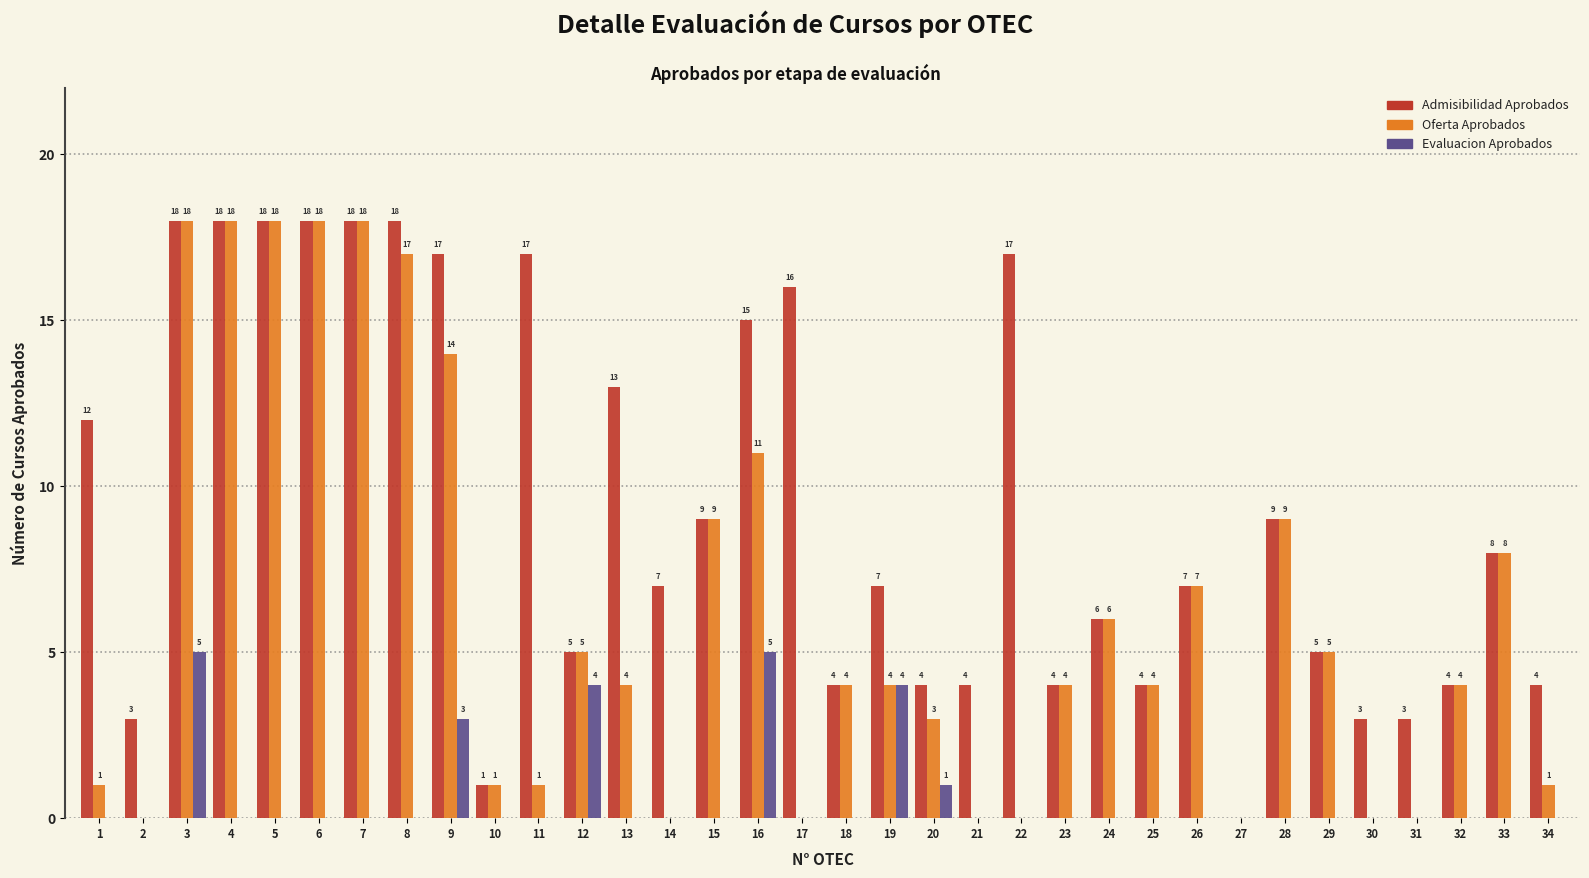

Reading left to right, list all the values displayed in this chart.

Admisibilidad Aprobados: 1=12	2=3	3=18	4=18	5=18	6=18	7=18	8=18	9=17	10=1	11=17	12=5	13=13	14=7	15=9	16=15	17=16	18=4	19=7	20=4	21=4	22=17	23=4	24=6	25=4	26=7	27=0	28=9	29=5	30=3	31=3	32=4	33=8	34=4
Oferta Aprobados: 1=1	2=0	3=18	4=18	5=18	6=18	7=18	8=17	9=14	10=1	11=1	12=5	13=4	14=0	15=9	16=11	17=0	18=4	19=4	20=3	21=0	22=0	23=4	24=6	25=4	26=7	27=0	28=9	29=5	30=0	31=0	32=4	33=8	34=1
Evaluacion Aprobados: 1=0	2=0	3=5	4=0	5=0	6=0	7=0	8=0	9=3	10=0	11=0	12=4	13=0	14=0	15=0	16=5	17=0	18=0	19=4	20=1	21=0	22=0	23=0	24=0	25=0	26=0	27=0	28=0	29=0	30=0	31=0	32=0	33=0	34=0